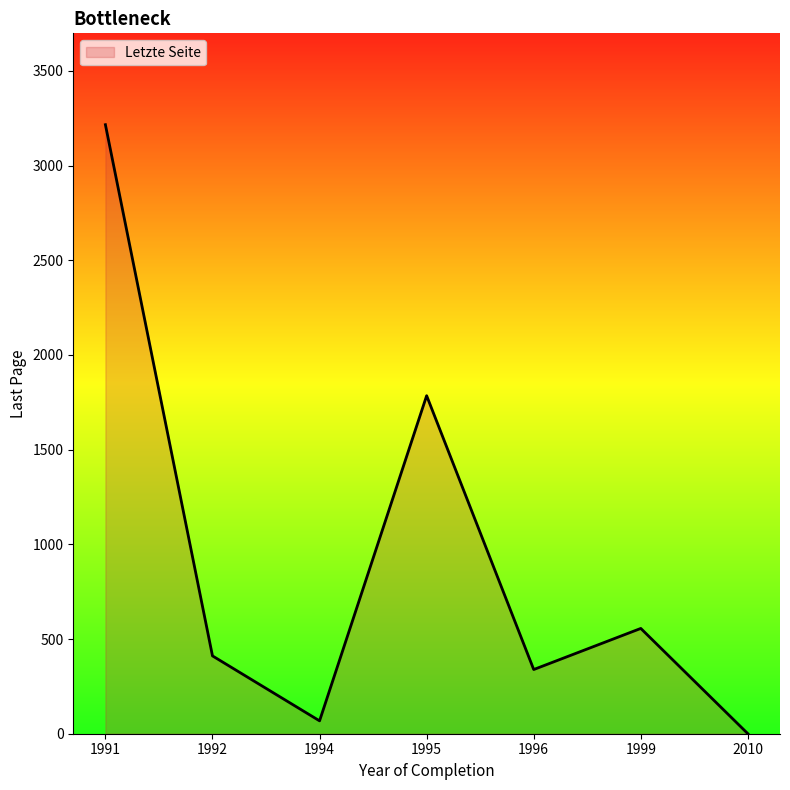

What is the change in value from 1991 to 1995?

-1431